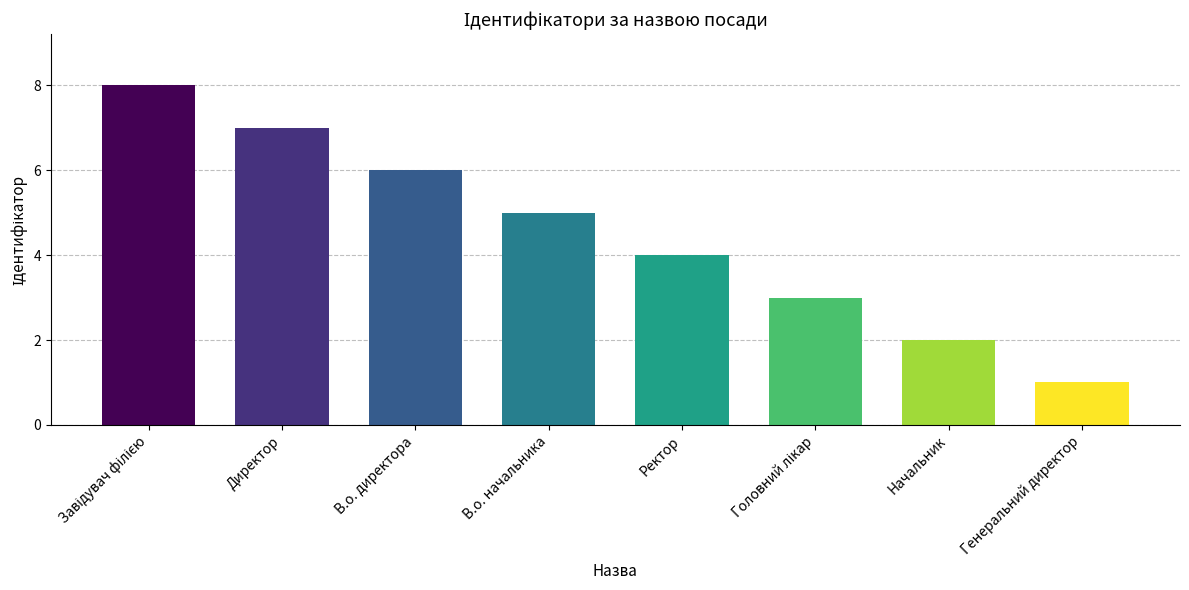

At which label is the value closest to 4?

Ректор